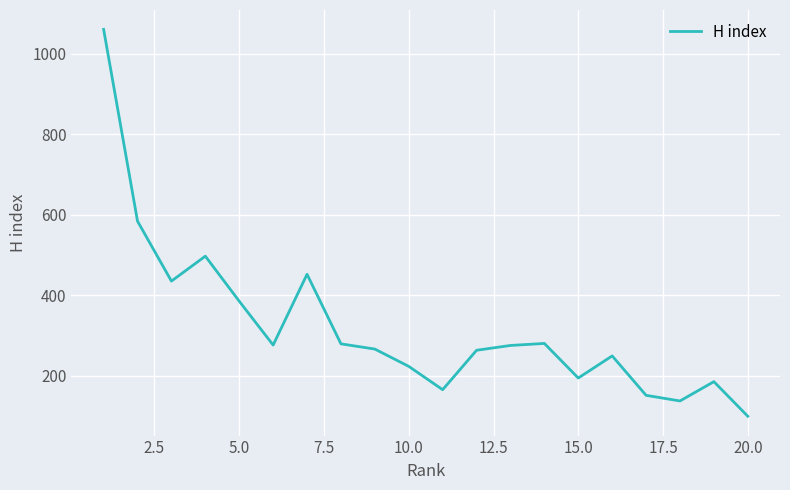

What is the difference between the maximum and minimum values?

962